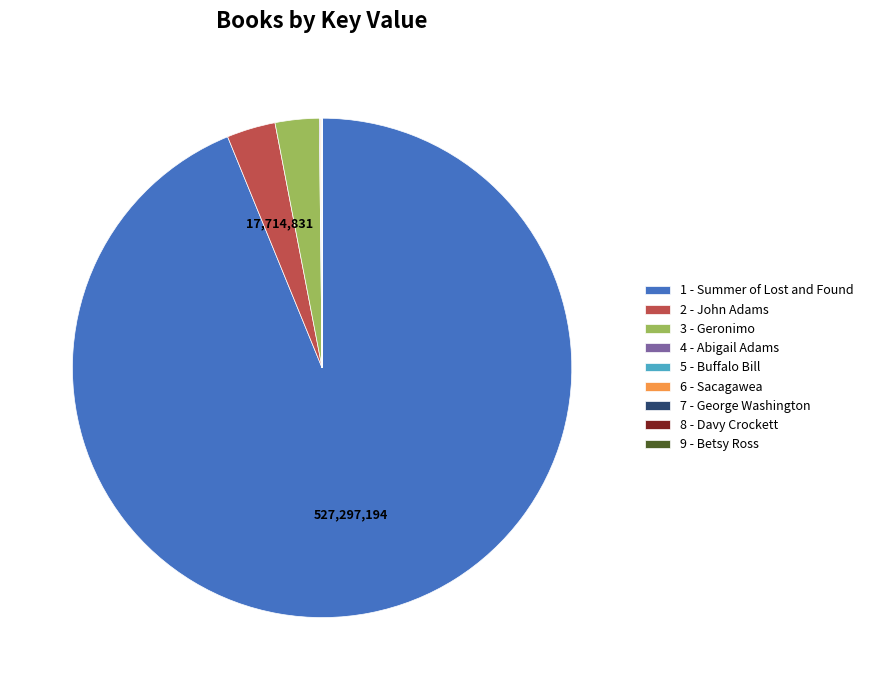

Which slice is the largest?

1 - Summer of Lost and Found